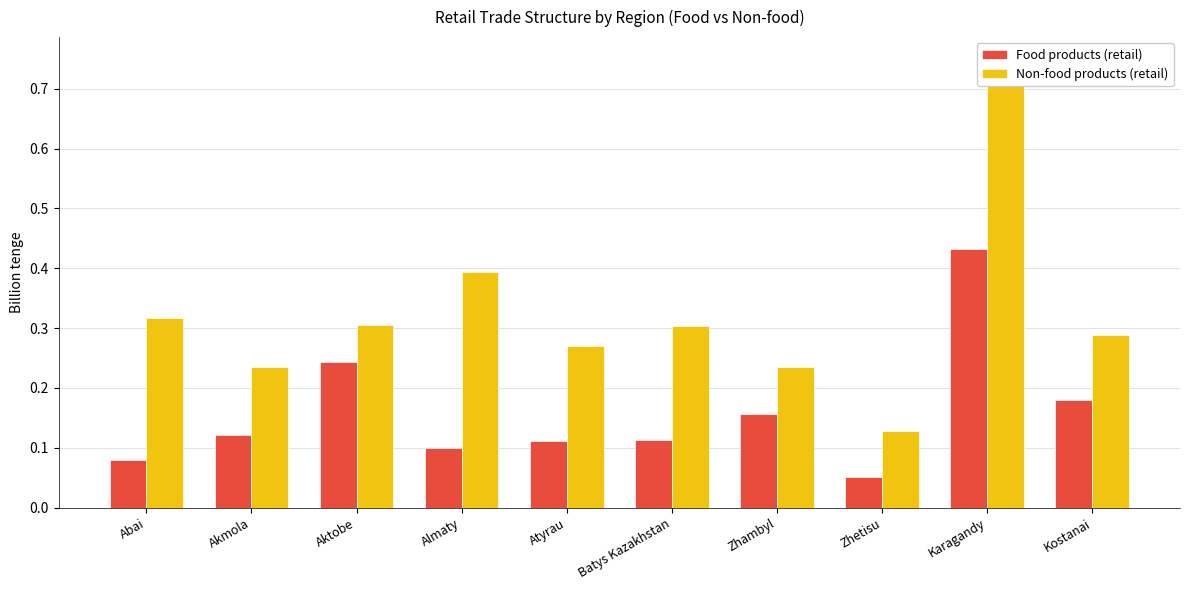

What position from the left is Karagandy?

9